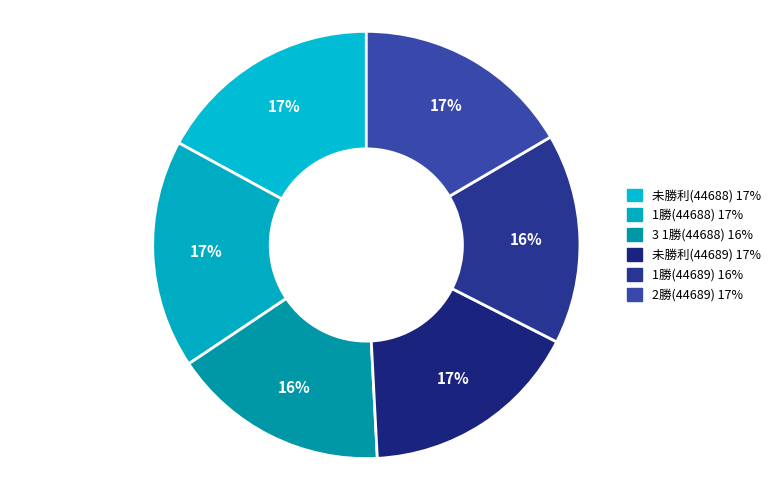

To the nearest percent, what portion does 3 1勝(44688) represent?

16%